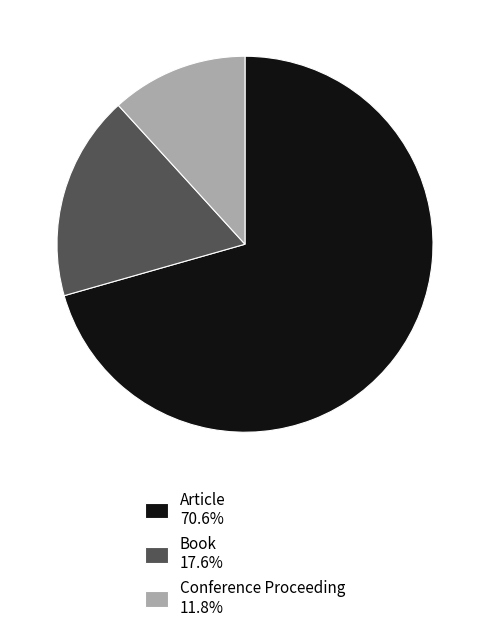

Do Conference Proceeding 11.8% and Article 70.6% together represent more than half of the pie?

Yes